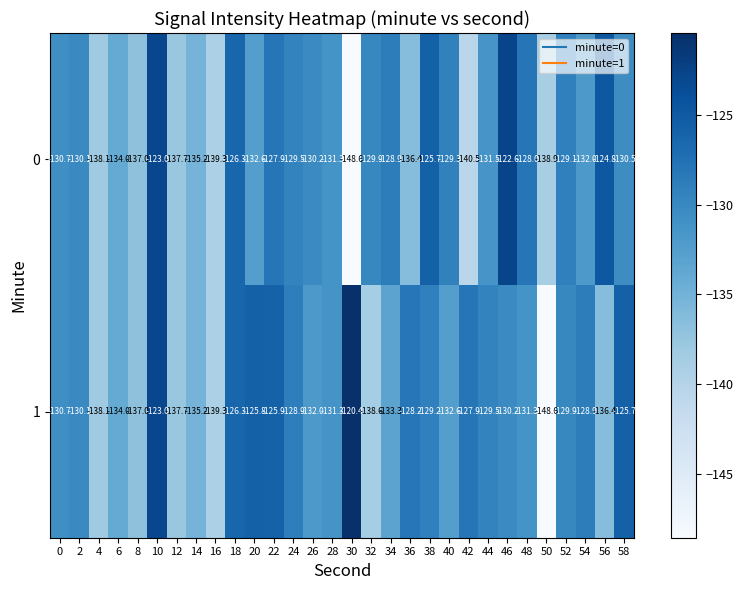

Rank the series by their average value, from highest to lowest.

1, 0